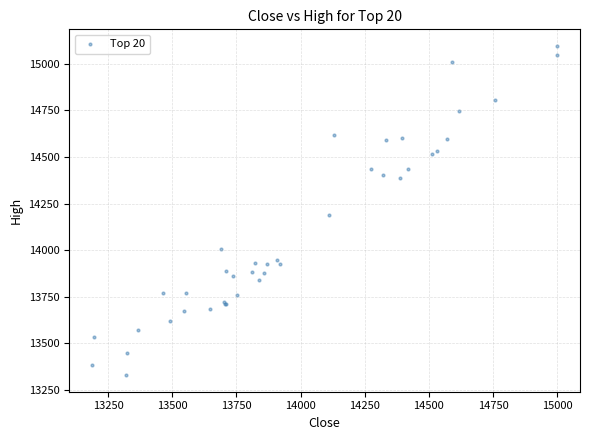

What Y value in the scatter plot is closest to 14212?

14191.2